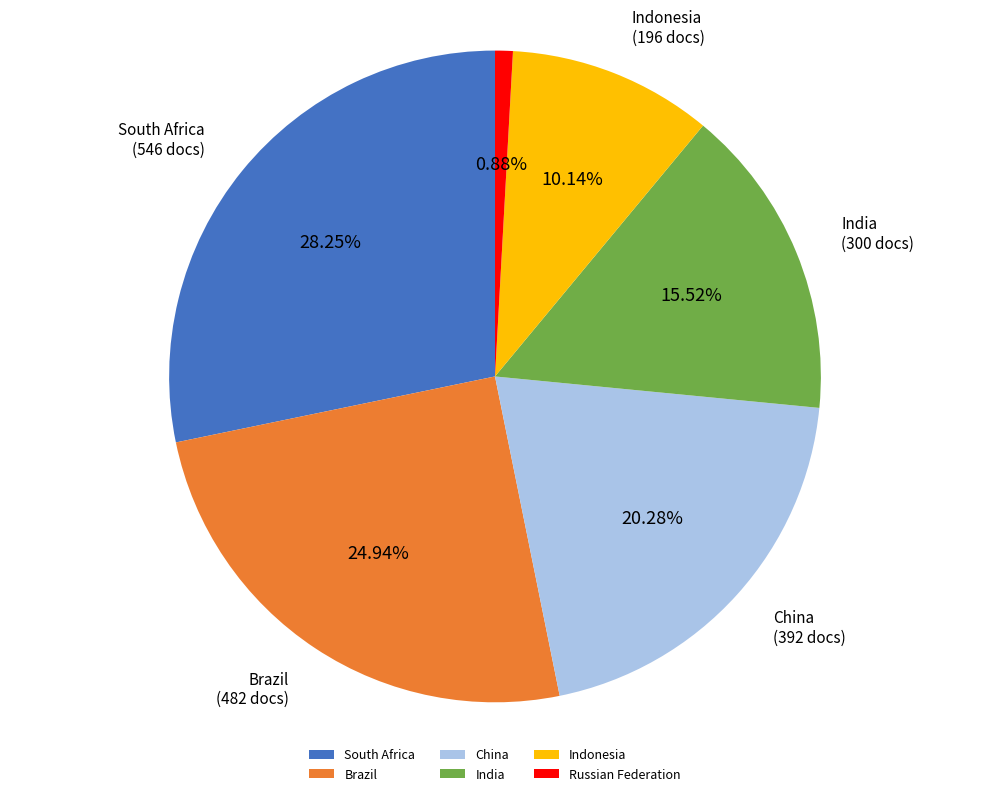

Approximately how many times larger is the value at Russian Federation compared to India?

0.1